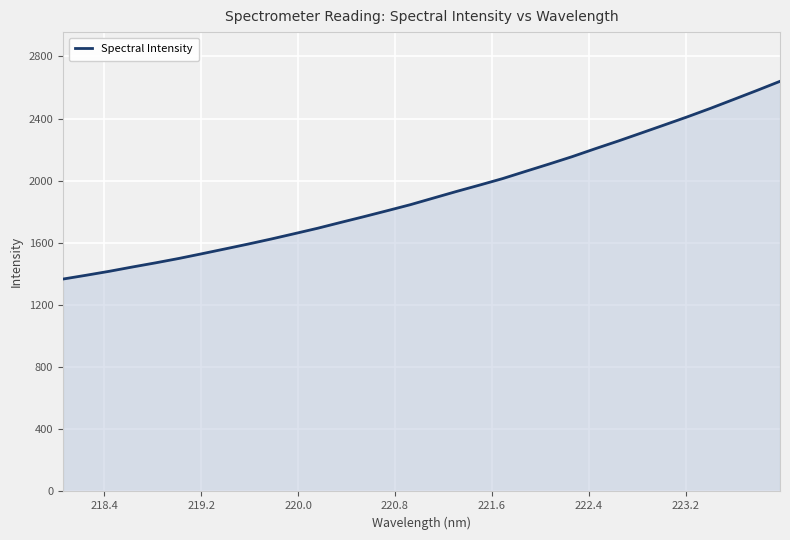

What is the smallest value displayed?

1366.9